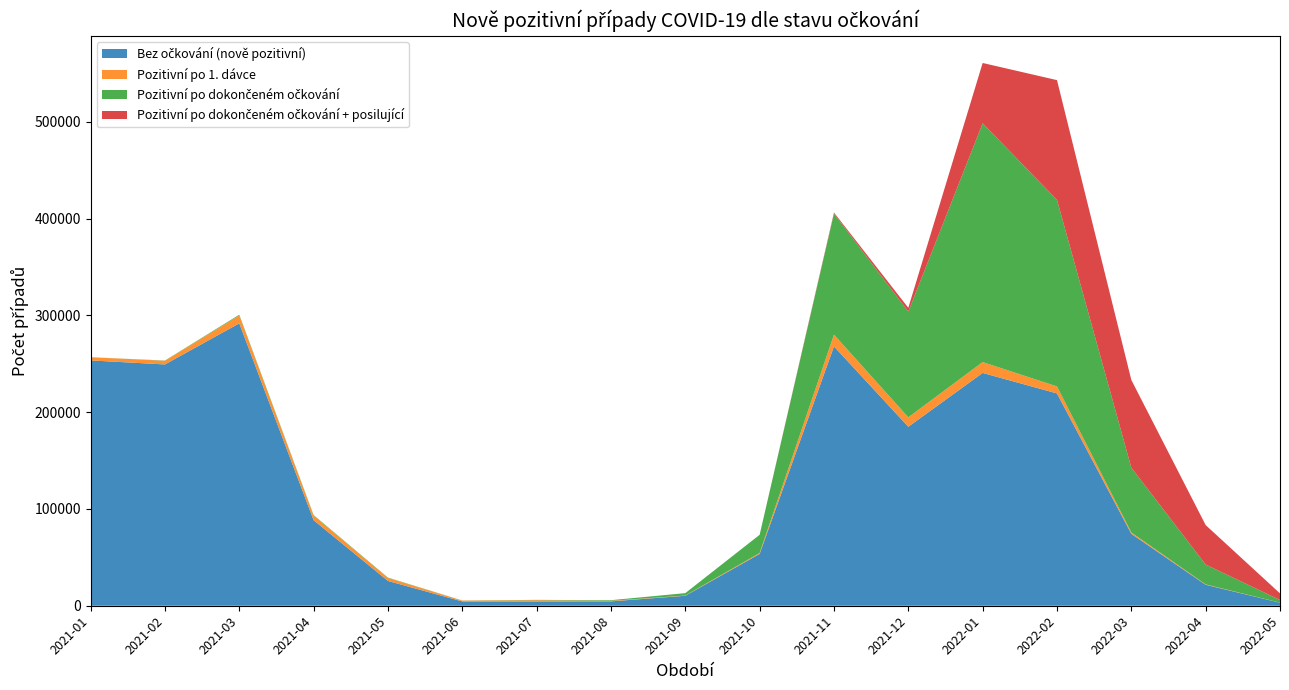

Reading left to right, list all the values displayed in this chart.

Bez očkování (nově pozitivní): 253560	249399	291867	88394	25623	4451	4445	4525	10304	53575	268049	184999	240630	219428	74335	21664	3138
Pozitivní po 1. dávce: 3311	3792	8115	4724	3118	876	1276	558	279	974	12185	9759	11209	7273	1439	390	74
Pozitivní po dokončeném očkování: 0	239	814	581	354	108	339	662	2444	18765	125007	109277	246767	192842	66942	20517	2765
Pozitivní po dokončeném očkování + posilující: 0	0	0	0	0	0	0	0	0	24	1142	3907	62376	123709	90669	40800	6782